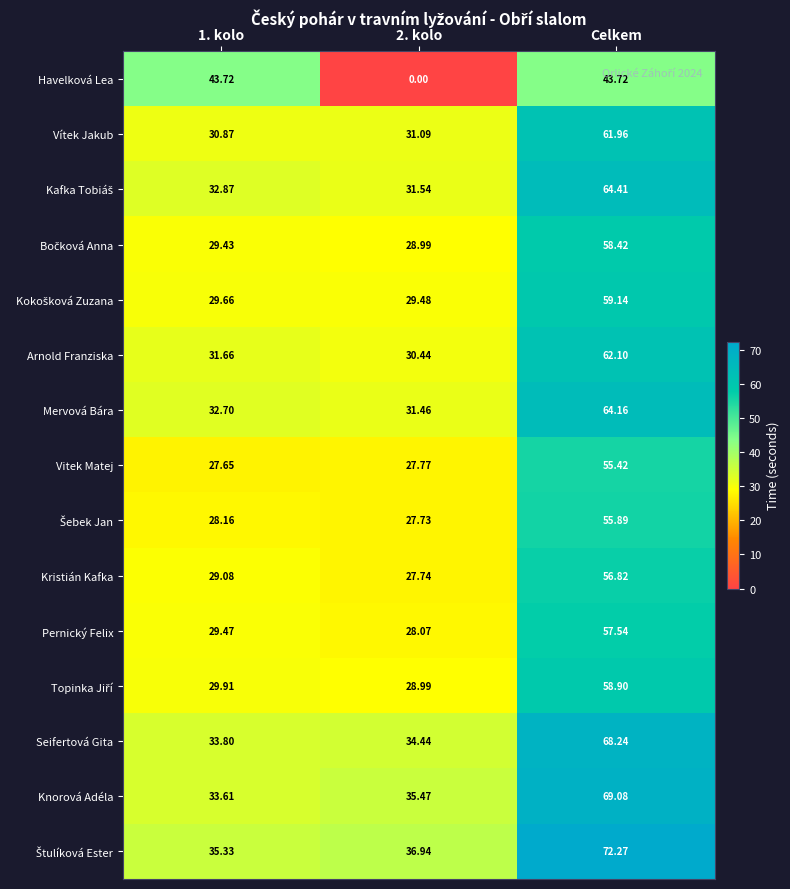

Which series has the widest spread of values?

Havelková Lea